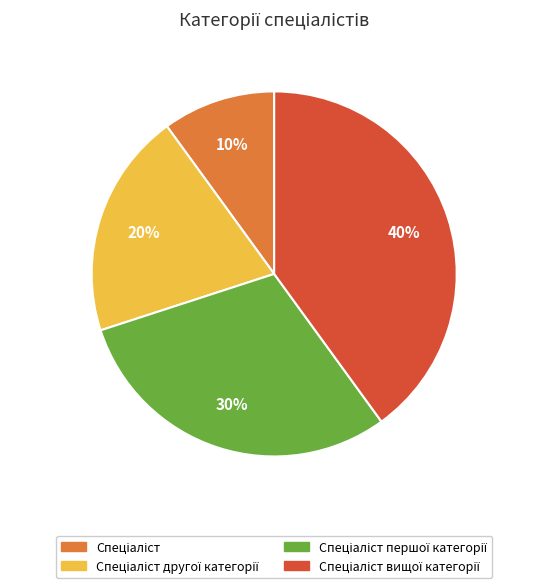

To the nearest percent, what is the average slice percentage?

25%